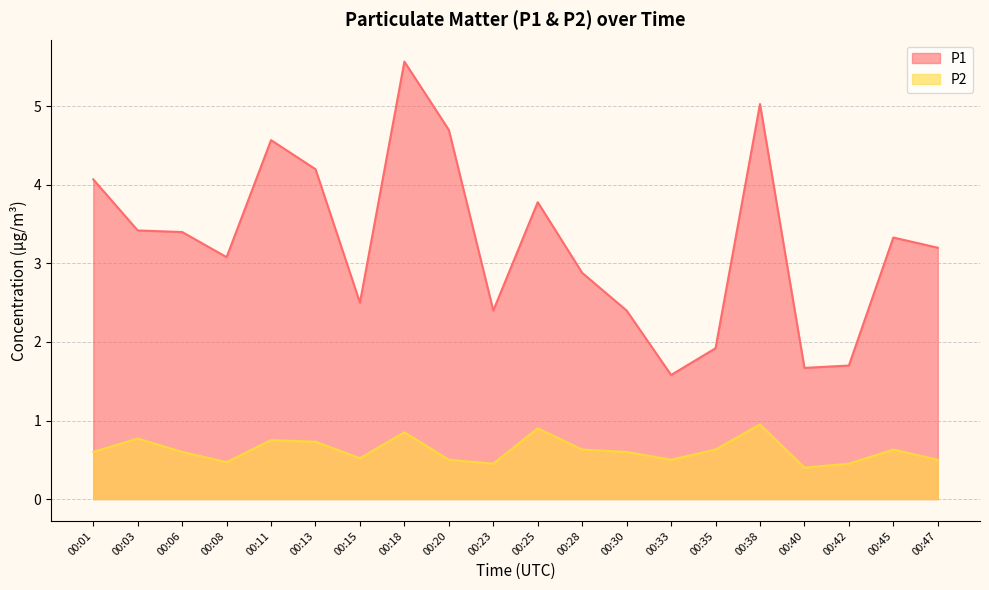

True or false: P2 has a value of 0.5 at 00:23.

True